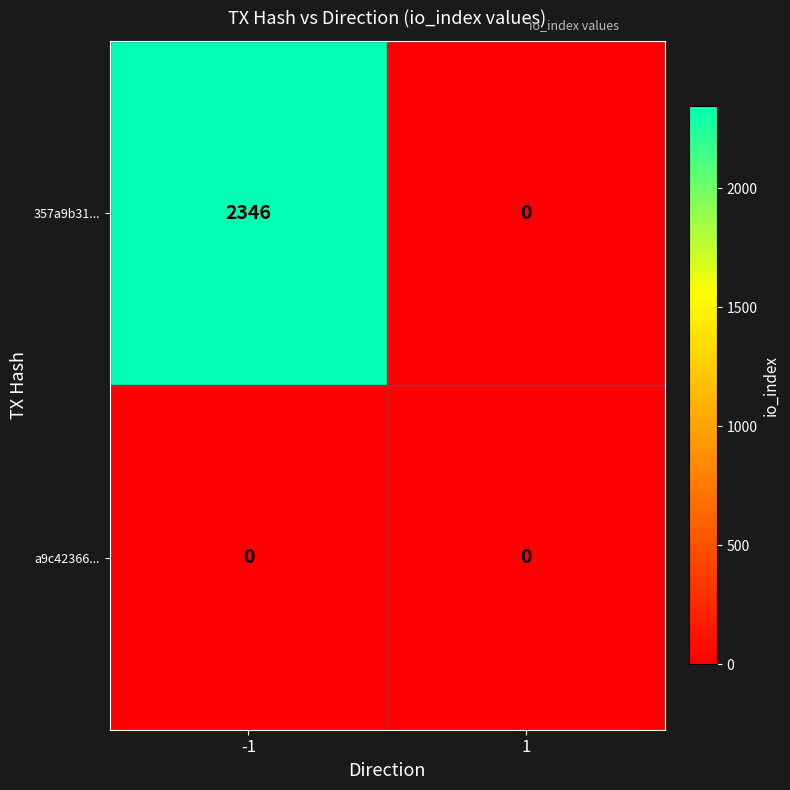

What is the difference between the maximum and minimum values in the 357a9b31... series?

2346